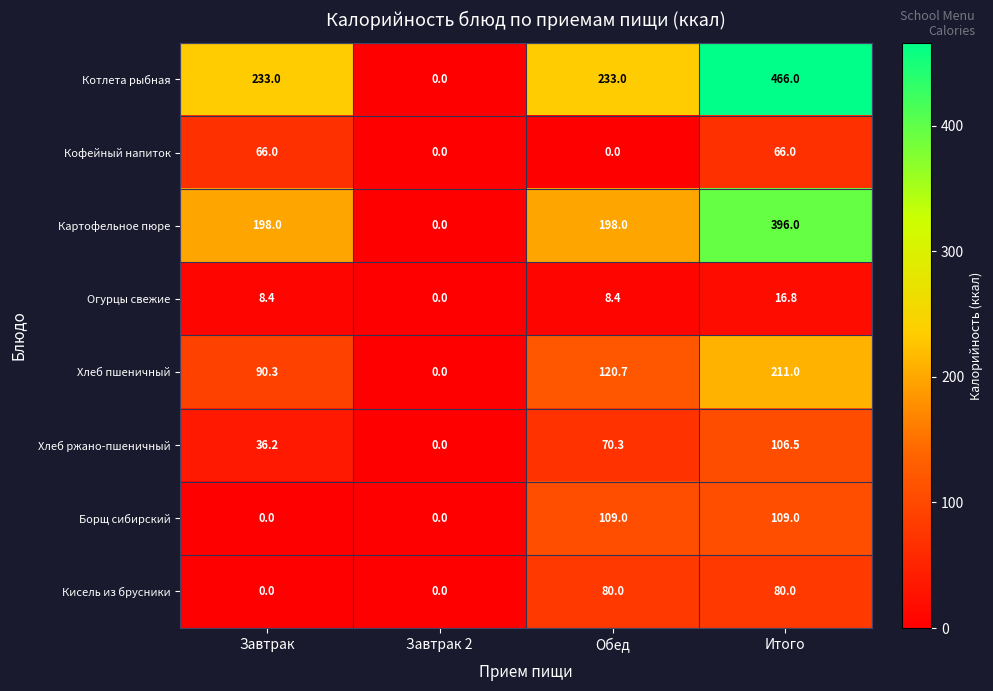

Where does the Хлеб ржано-пшеничный series first go above 70?

Обед